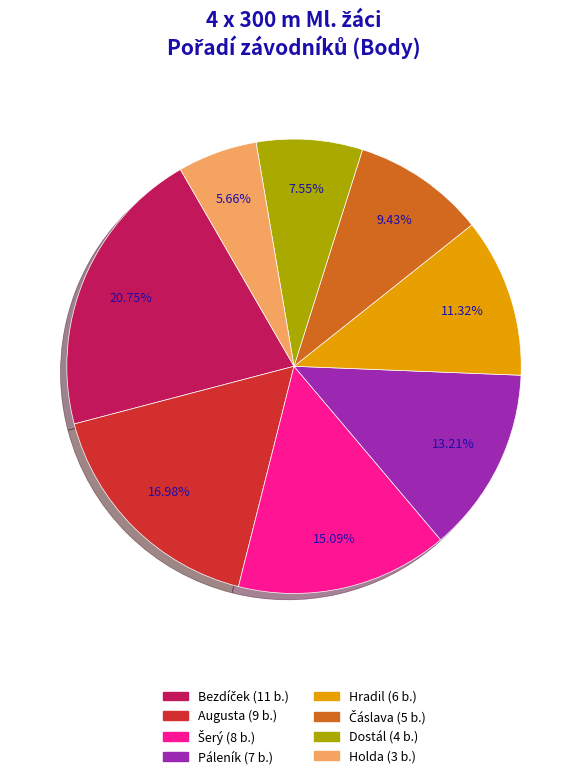

How many segments does this pie chart have?

8